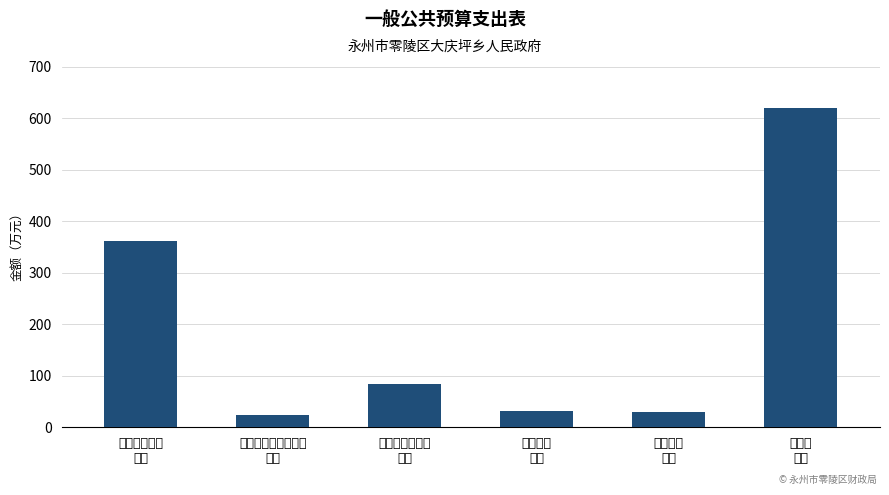

Count the number of values greater than 84.

3